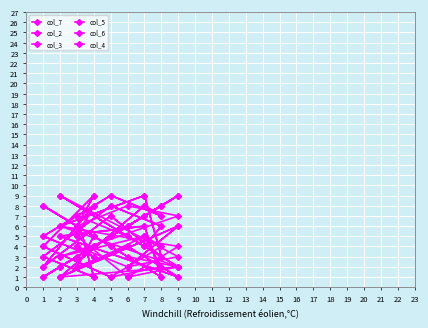

How many interior local valleys does the col_7 series have?

7